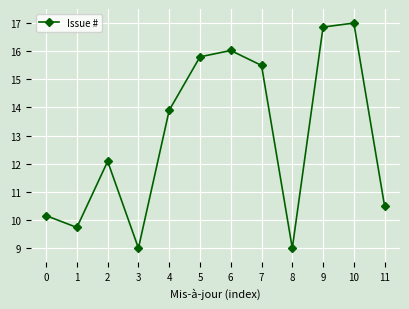

What is the value of the 3rd point from the left?

12.1